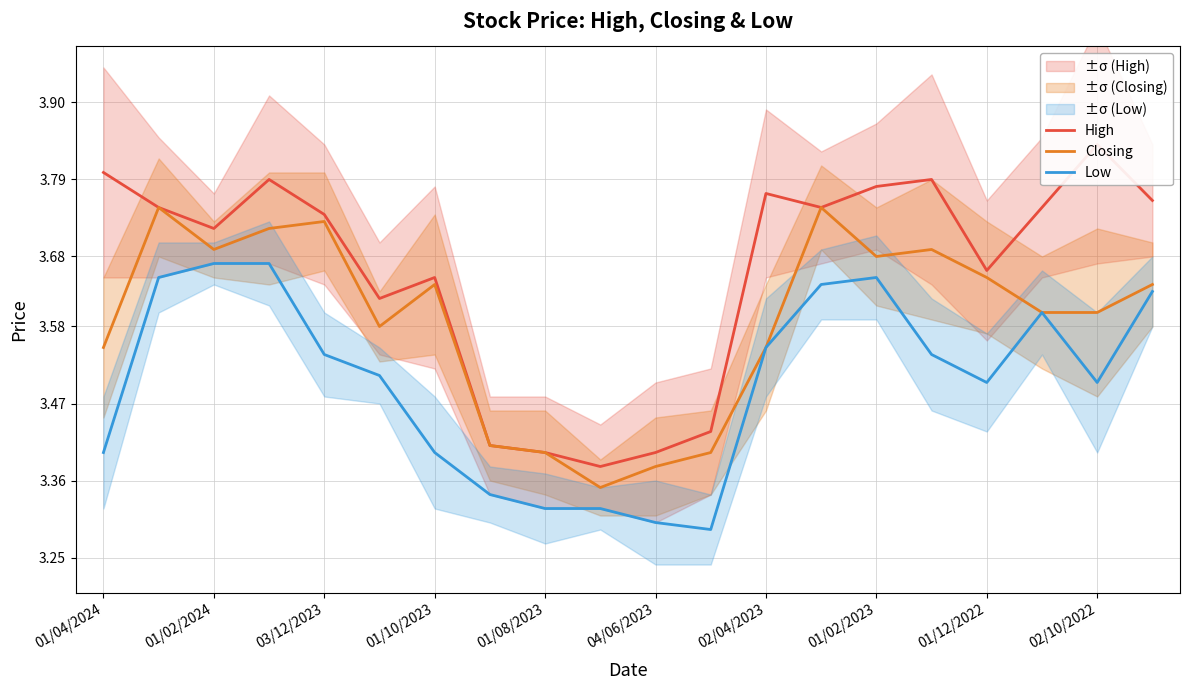

What is the smallest value displayed?

3.3